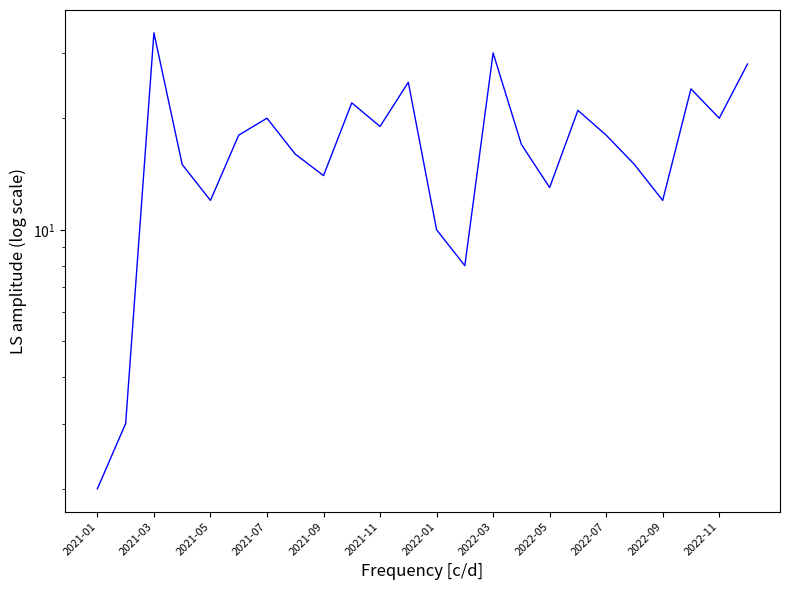

What position from the left is 2021-07?

4